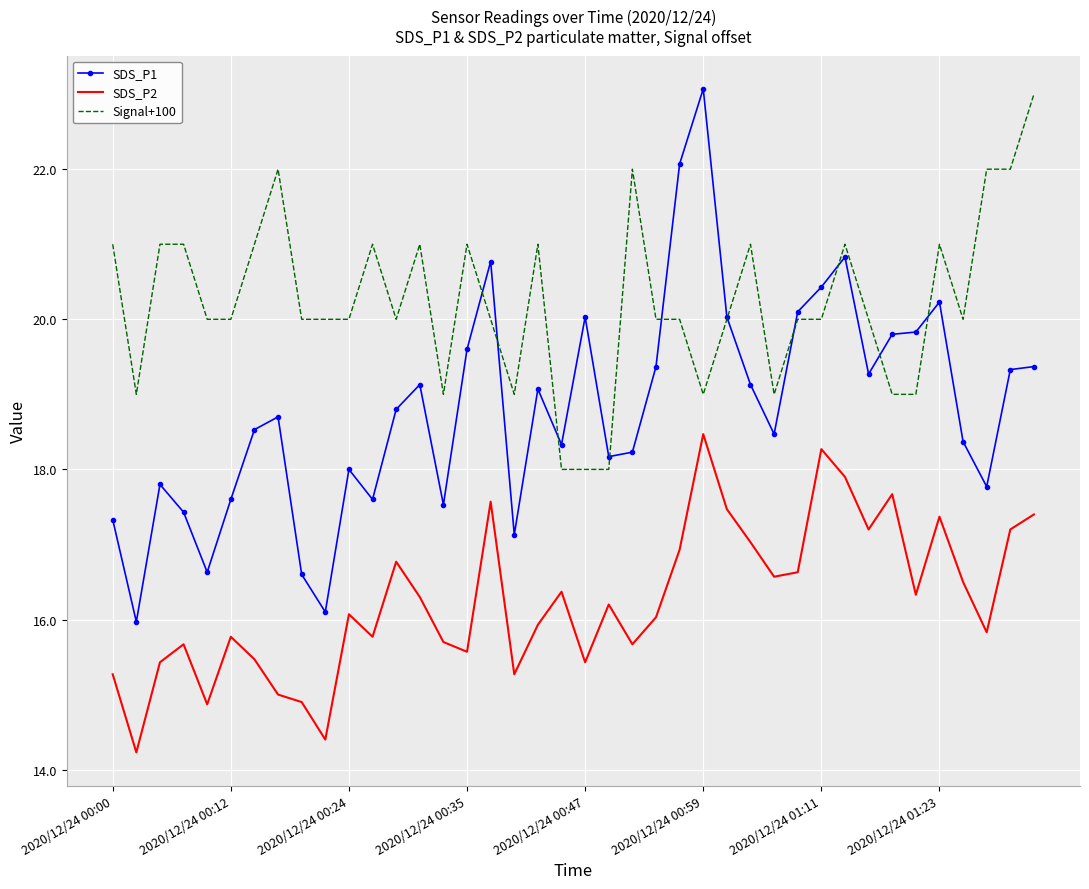

Which series has the widest spread of values?

SDS_P1